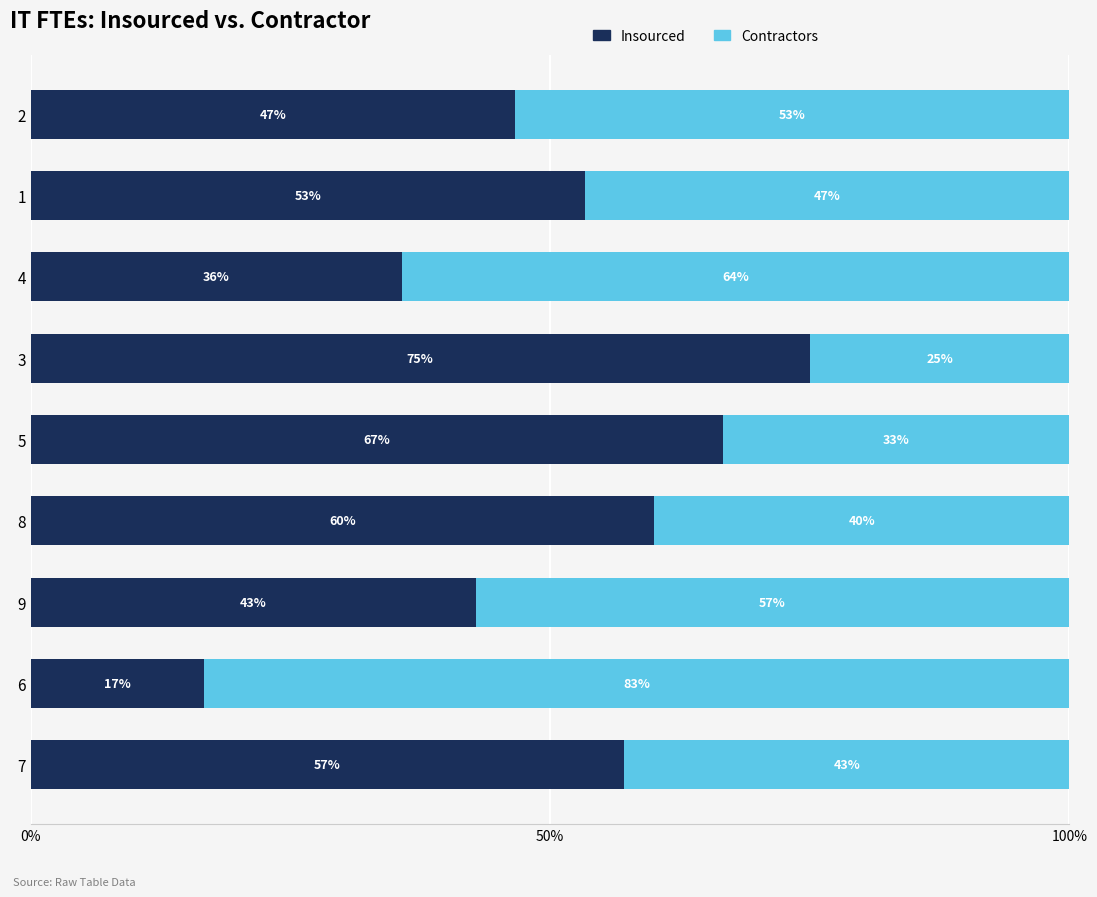

What is the total value across all series at 2?

100.0